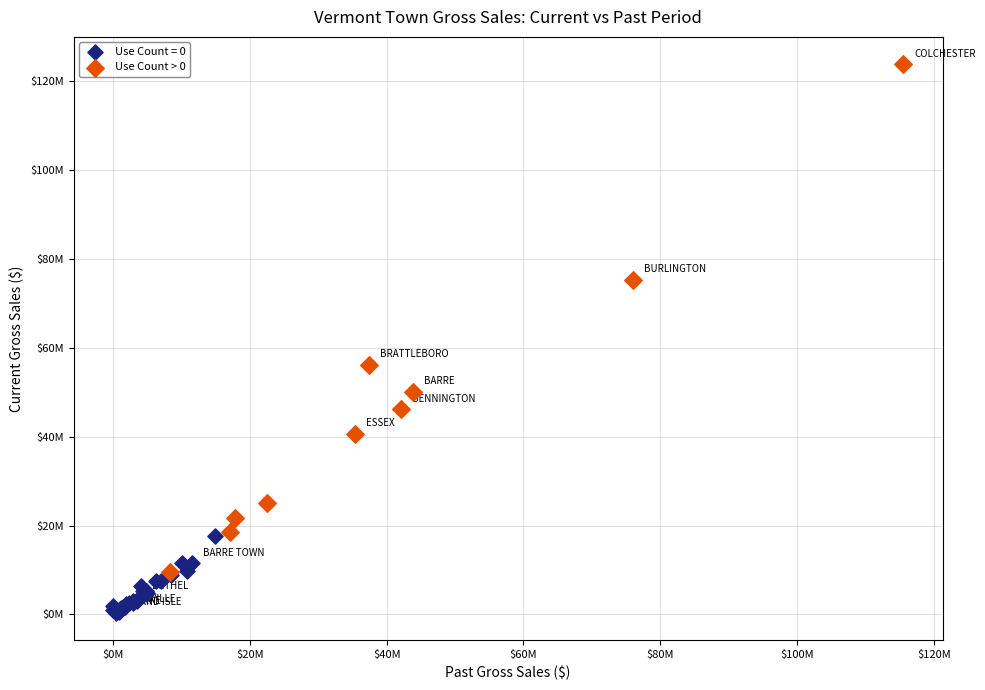

What are all the series names shown in the legend?

Use Count = 0, Use Count > 0